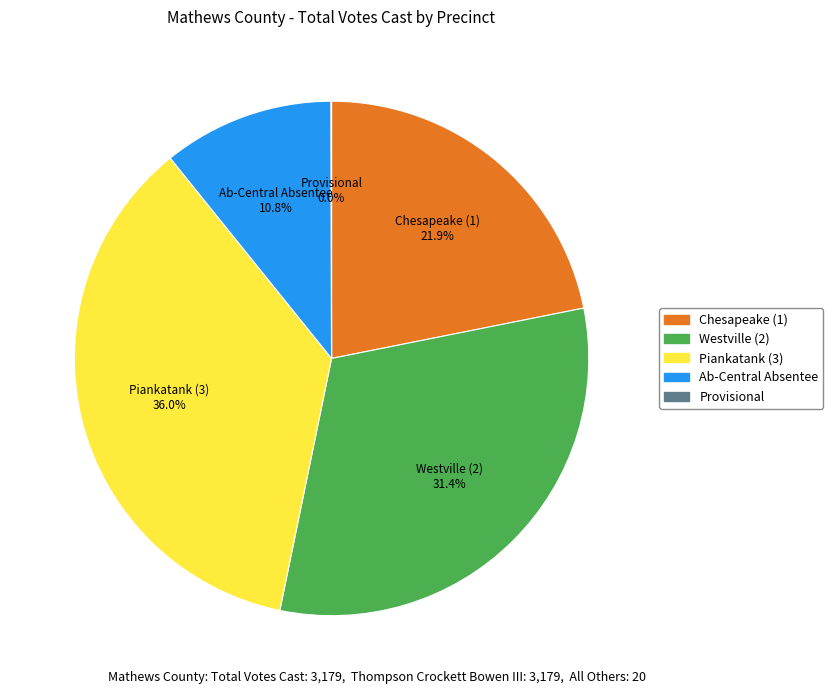

What is the largest slice in the pie chart?

Piankatank (3)